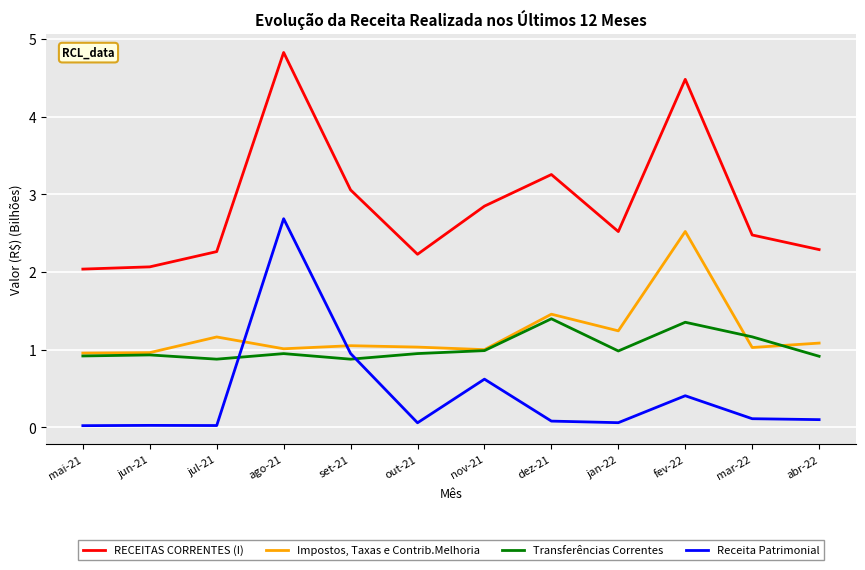

True or false: Receita Patrimonial has a value of 3.7 at ago-21.

False